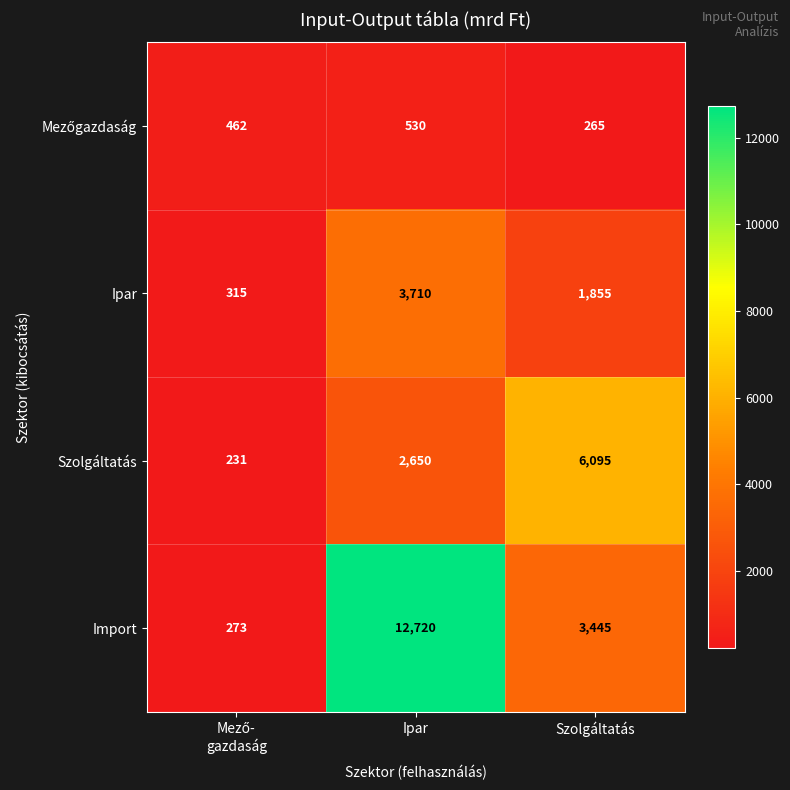

How many categories are shown in the chart?

3